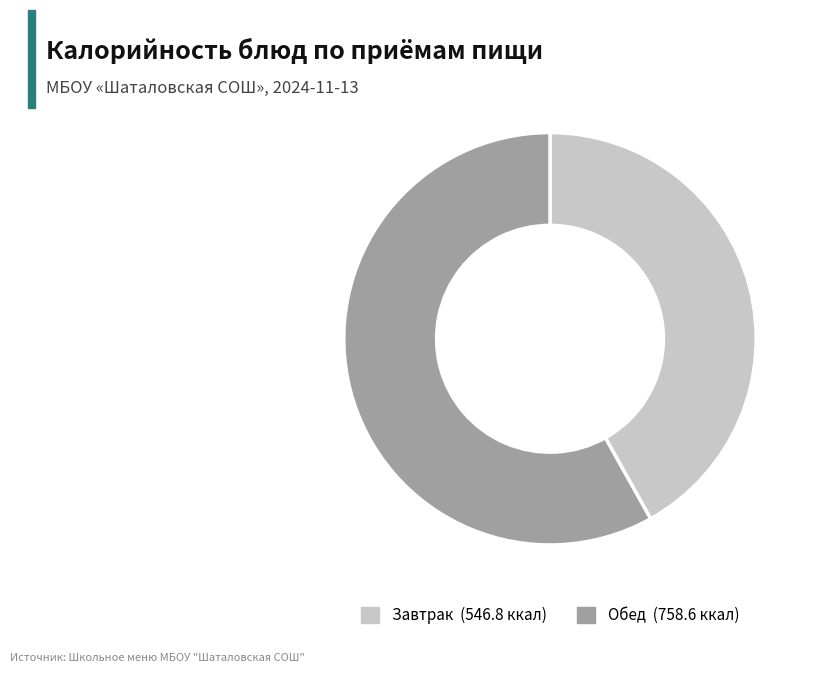

How many slices are in this pie chart?

2